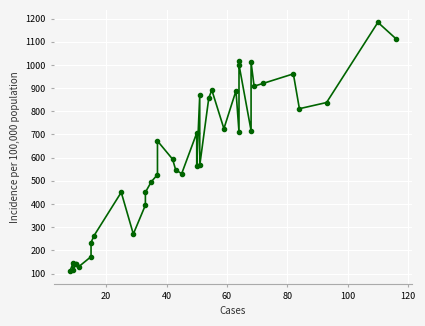

What is the smallest value displayed?

109.3